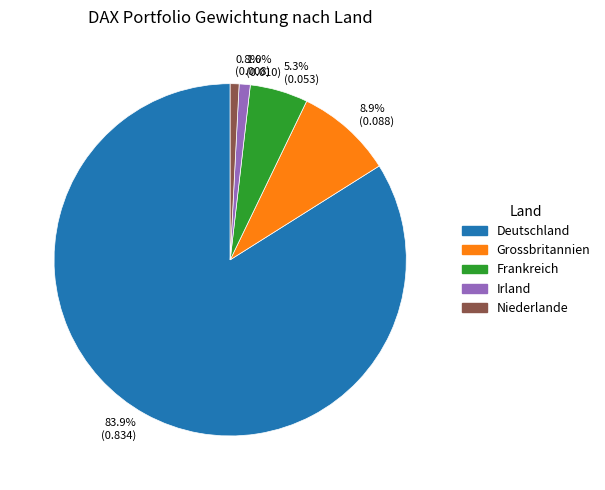

To the nearest percent, what percentage of the pie is Deutschland?

84%